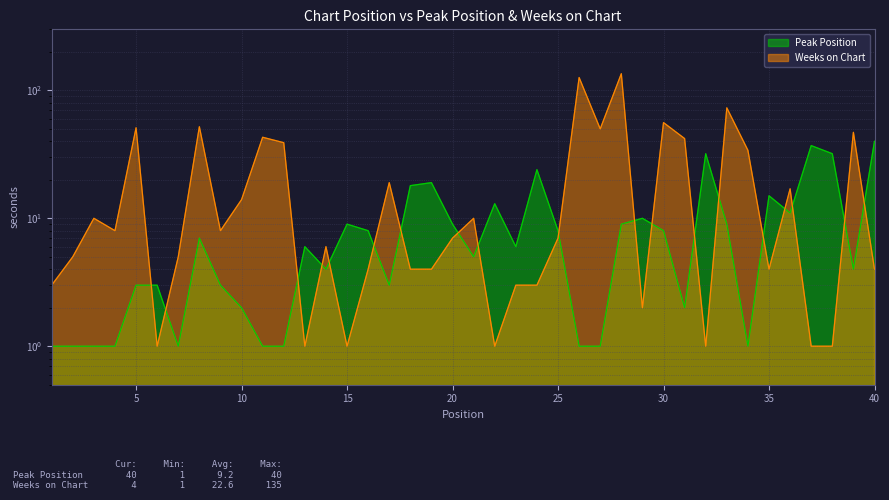

What is the value of the Weeks on Chart point at the 30th from the left?

56